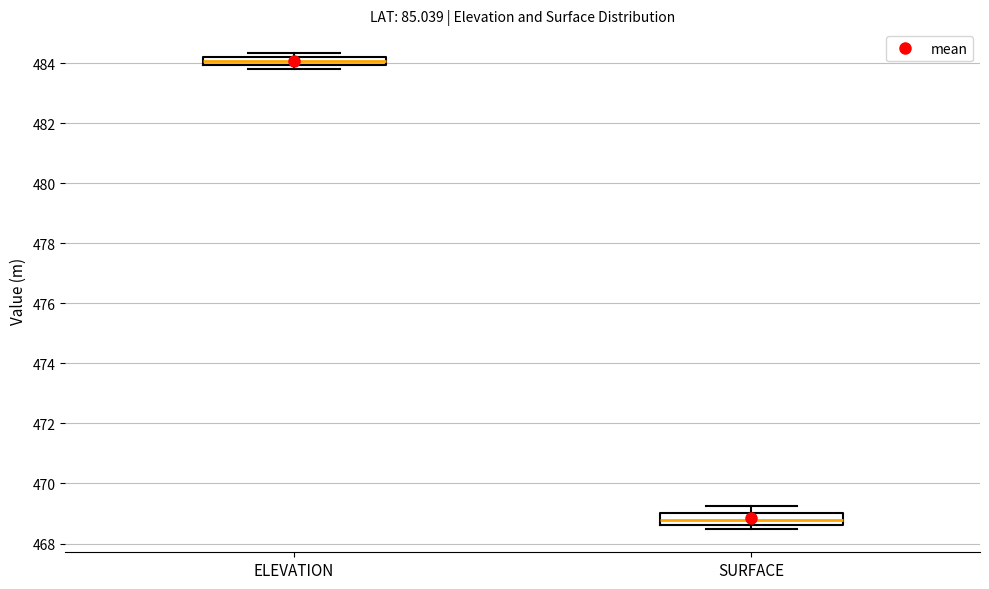

Which box has the lowest median line?

SURFACE